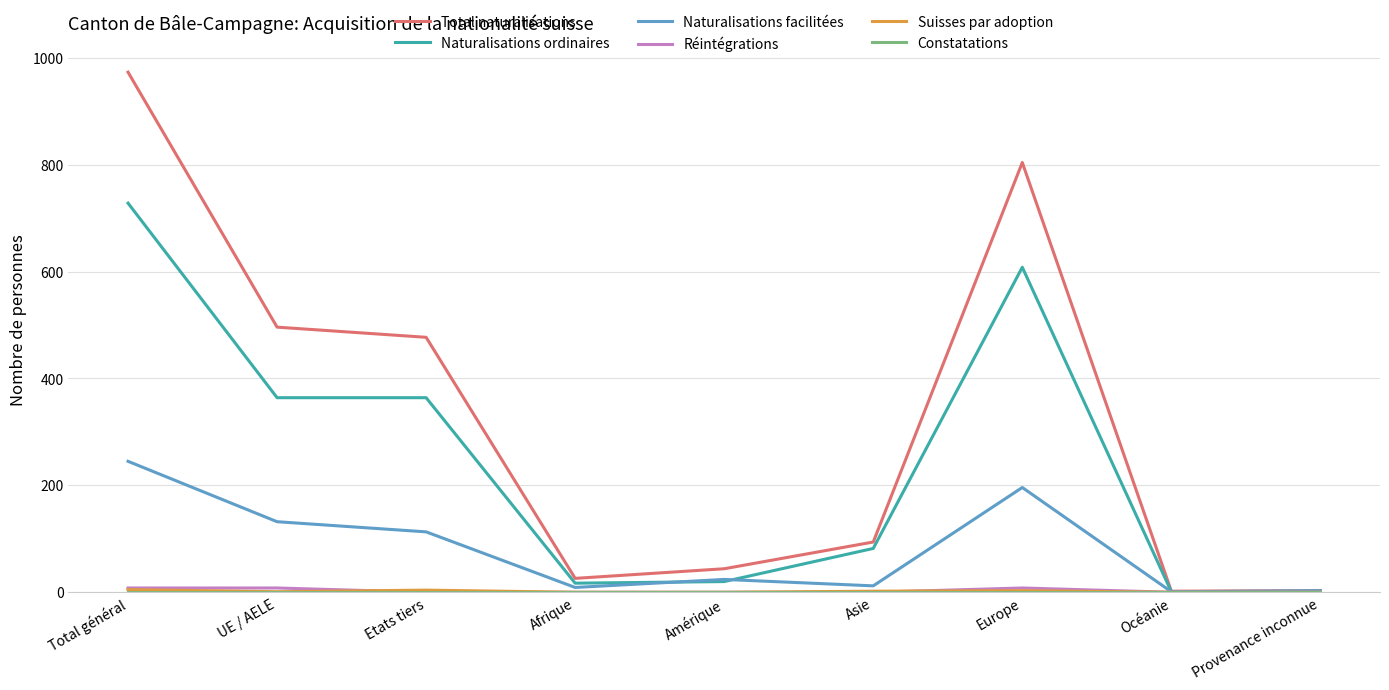

What is the greatest value displayed?

973